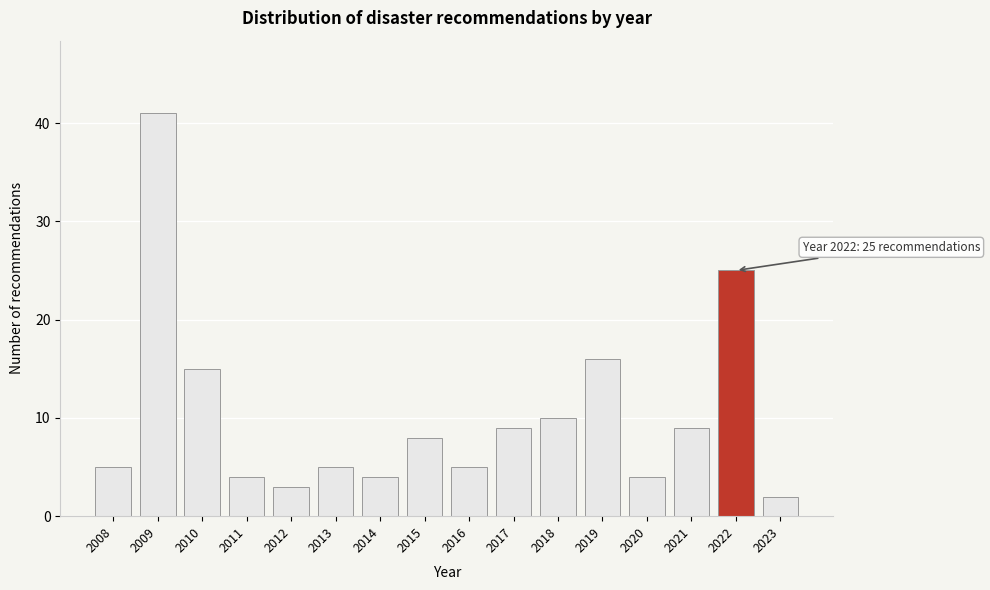

Reading right to left, transcribe all the data shown in this chart.

2023=2	2022=25	2021=9	2020=4	2019=16	2018=10	2017=9	2016=5	2015=8	2014=4	2013=5	2012=3	2011=4	2010=15	2009=41	2008=5